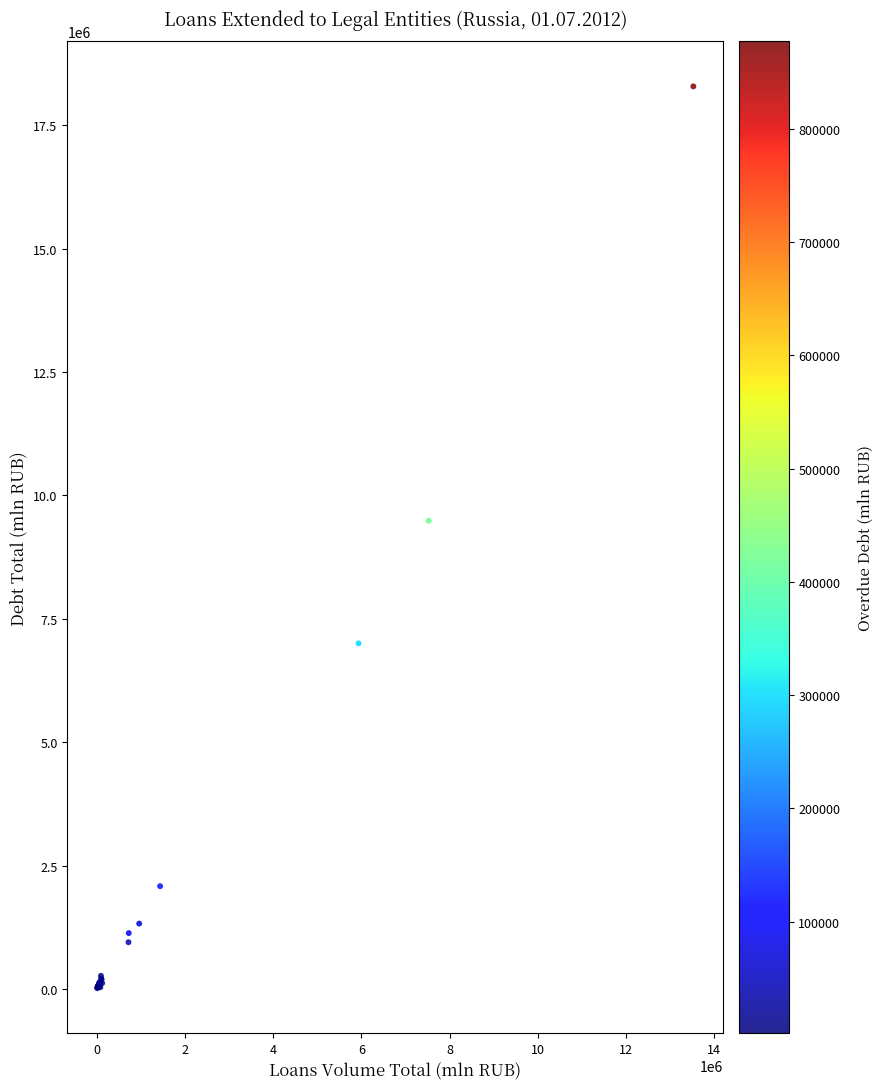

What Y value in the scatter plot is closest to 9151516?

9487189